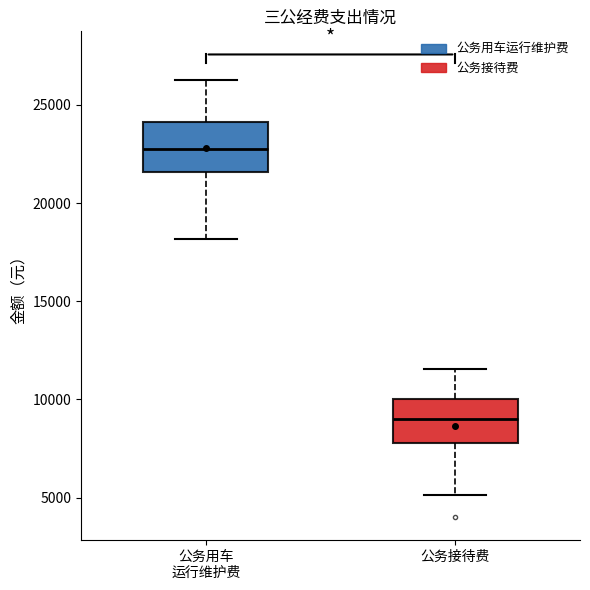

Reading left to right, read every box against the y-axis: the position of its median line, the range the box covers, and the ends of its whiskers. The values are not printed on the chart, so give them approximately, as read against the axis.

公务用车 运行维护费: median 23000, box 21500 to 24000, whiskers 18000 to 26500
公务接待费: median 9000, box 8000 to 10000, whiskers 5000 to 11500